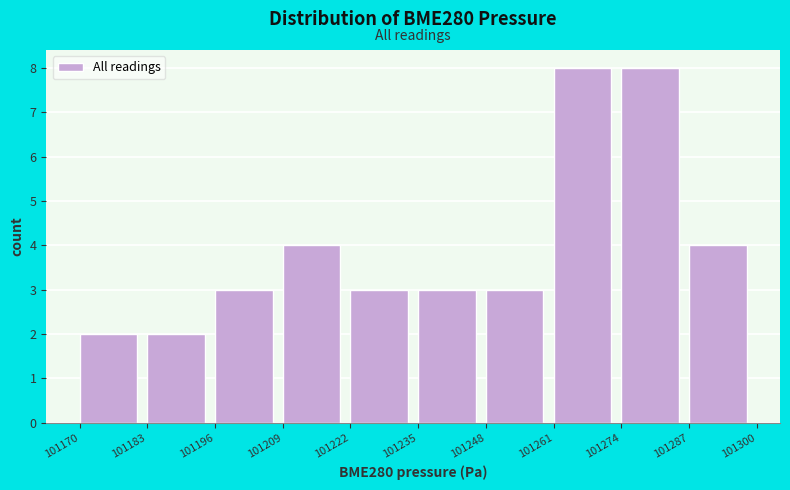

Reading left to right, list every bar in this chart as the range it spans on the x-axis followed by its height. The values are not printed on the chart, so give them approximately, as read against the axis.

101170 to 101183: 2
101183 to 101196: 2
101196 to 101209: 3
101209 to 101222: 4
101222 to 101235: 3
101235 to 101248: 3
101248 to 101261: 3
101261 to 101274: 8
101274 to 101287: 8
101287 to 101300: 4